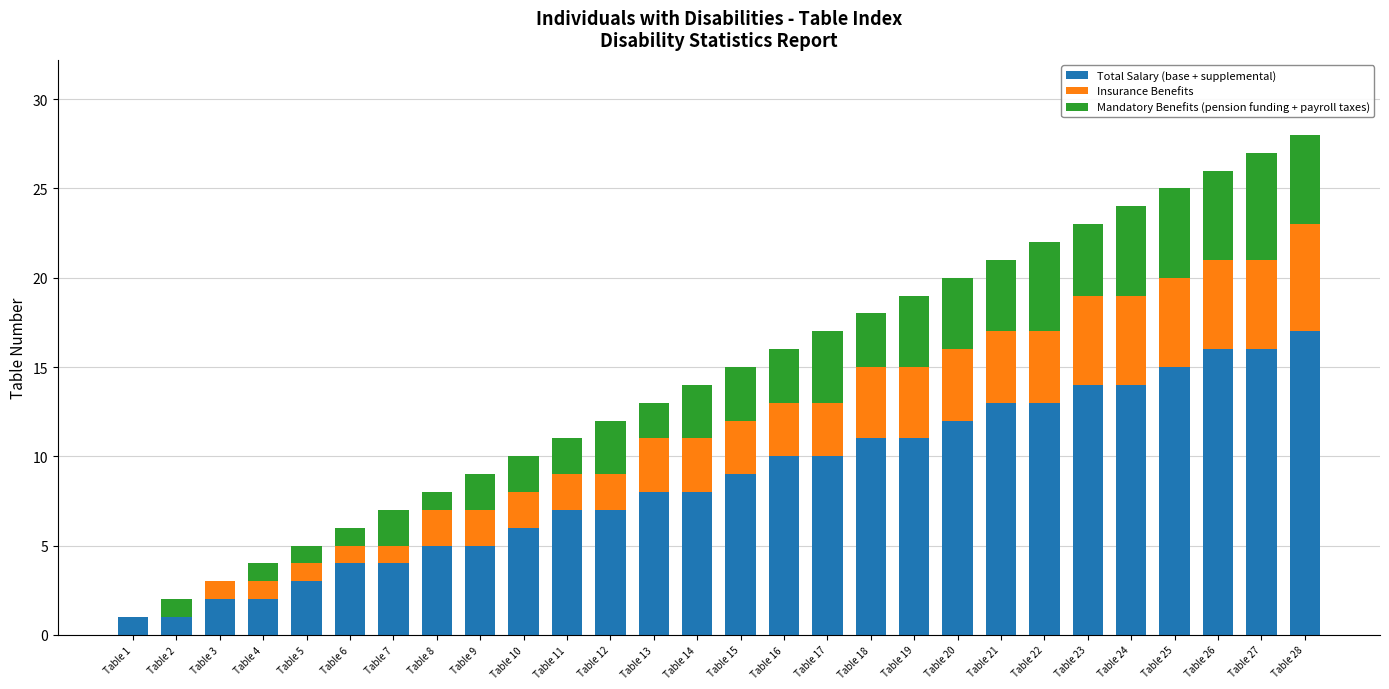

What is the highest value of the Total Salary (base + supplemental) series?

17